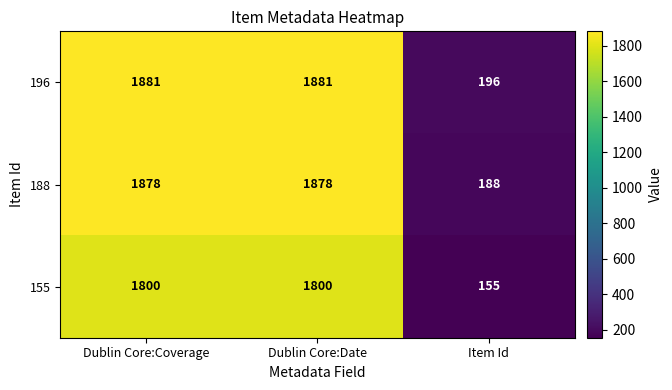

Rank the series at Dublin Core:Coverage from lowest to highest value.

155, 188, 196